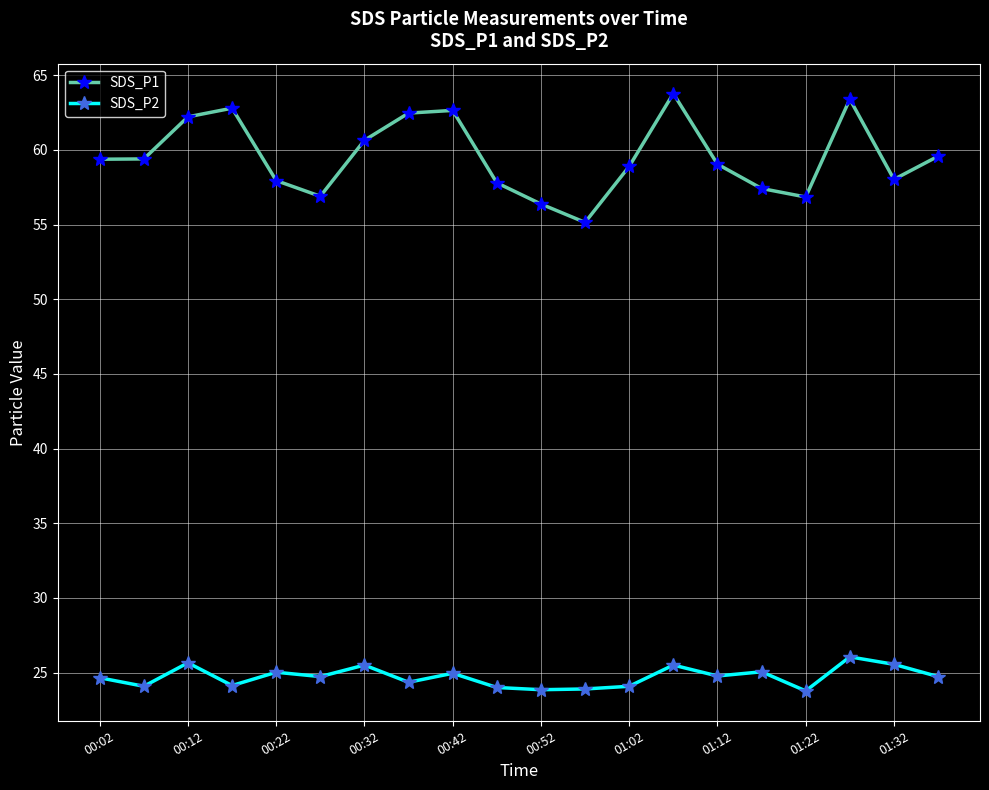

True or false: SDS_P2 and SDS_P1 cross at least once.

False